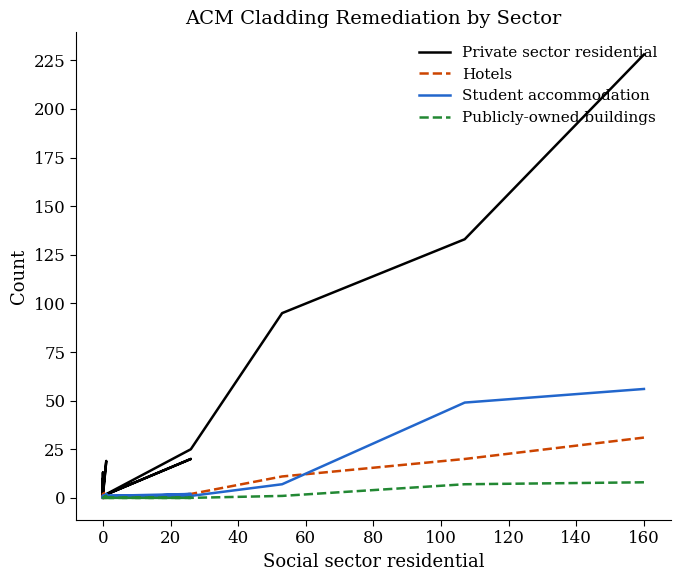

How many values in the Hotels series exceed 1?

6